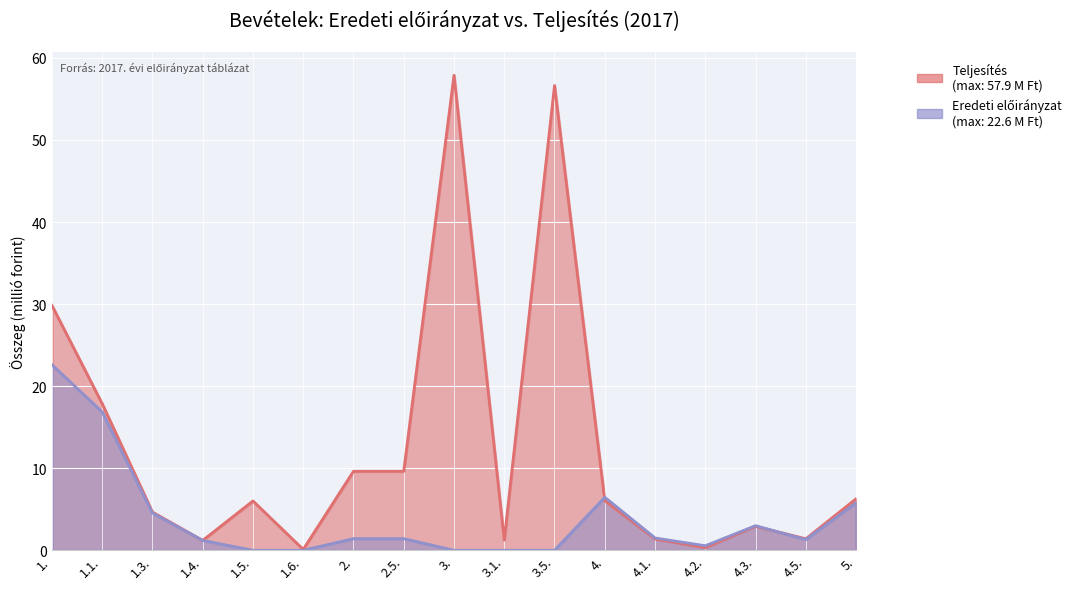

What is the spread (max minus min) of values at 5.?

0.5